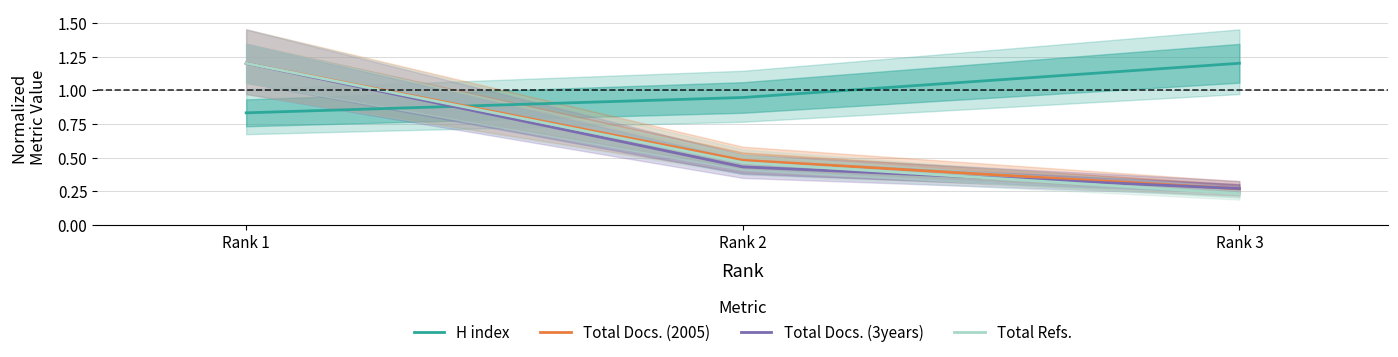

Is the value of H index at Rank 2 greater than the value of Total Refs. at Rank 2?

Yes